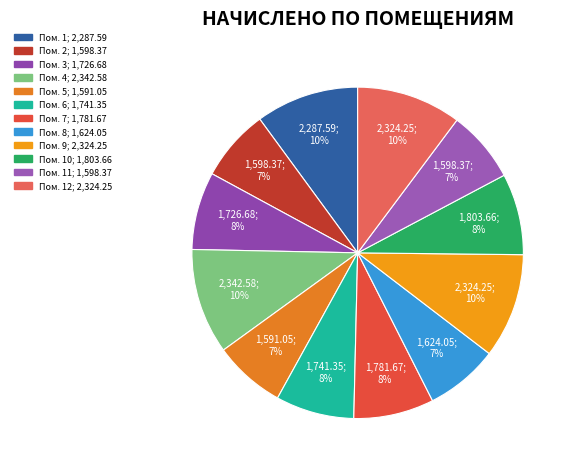

How many slices are in this pie chart?

12